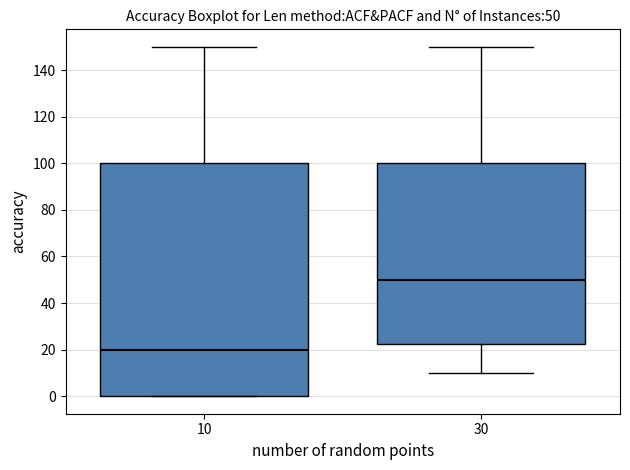

Which box has the lowest median line?

10